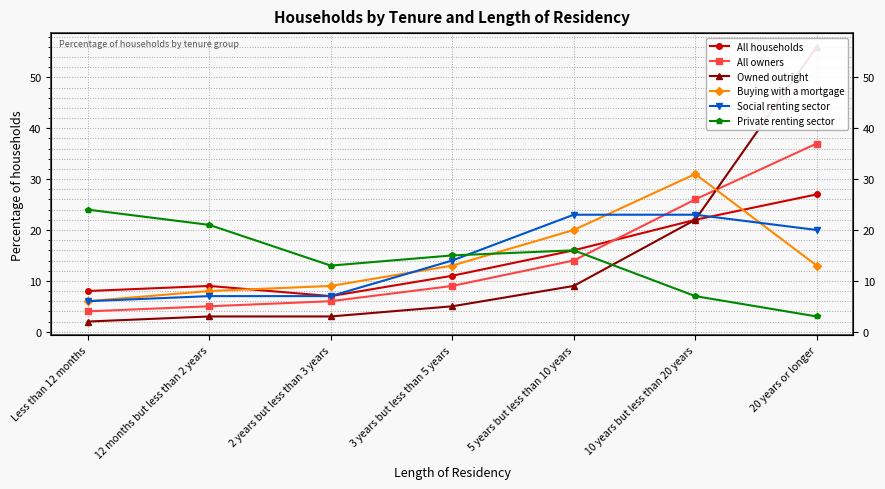

What is the difference between the second highest and second lowest values in the Private renting sector series?

14